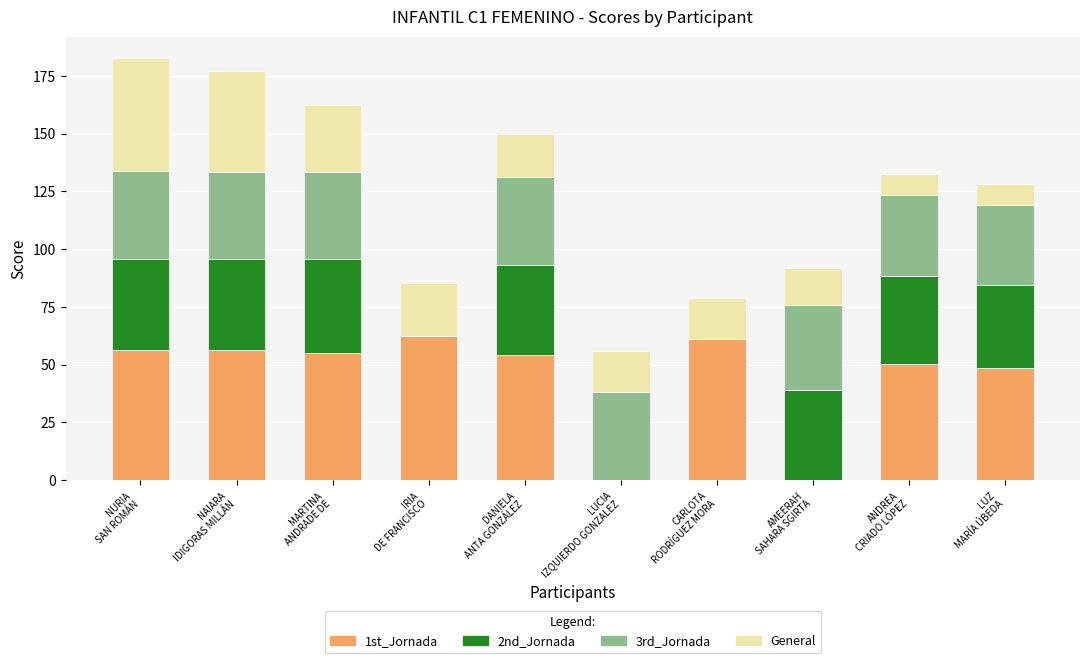

What is the highest value of the 1st_Jornada series?

62.2